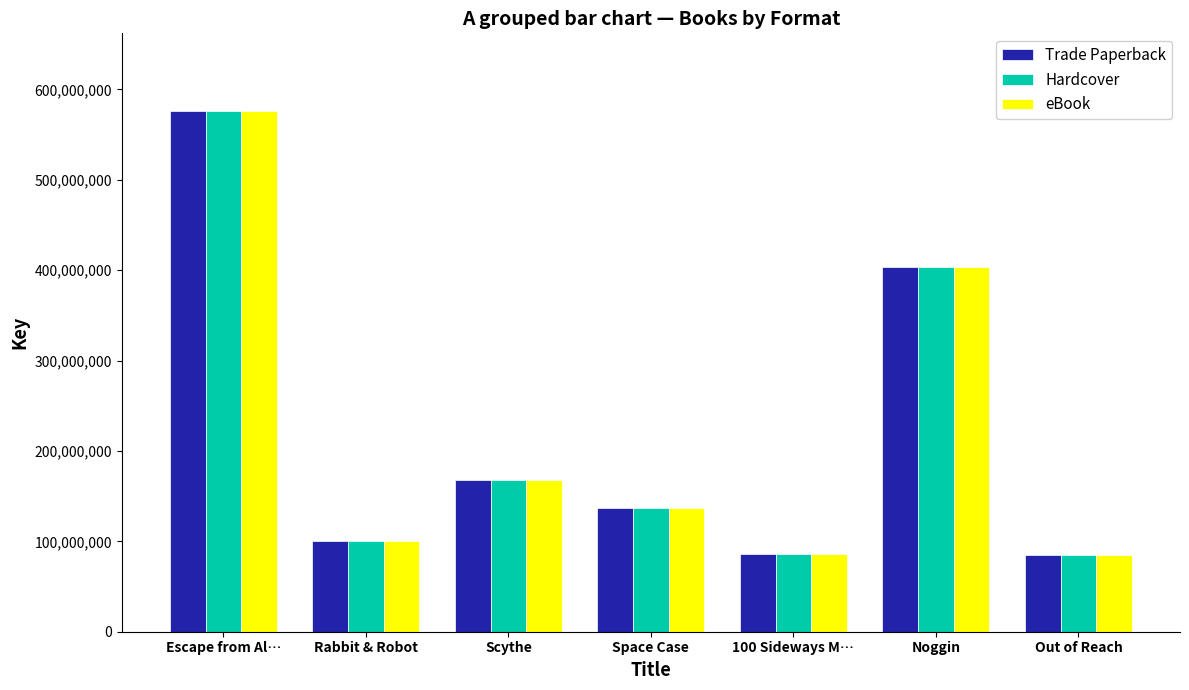

At which label is eBook closest to 329997389?

Noggin